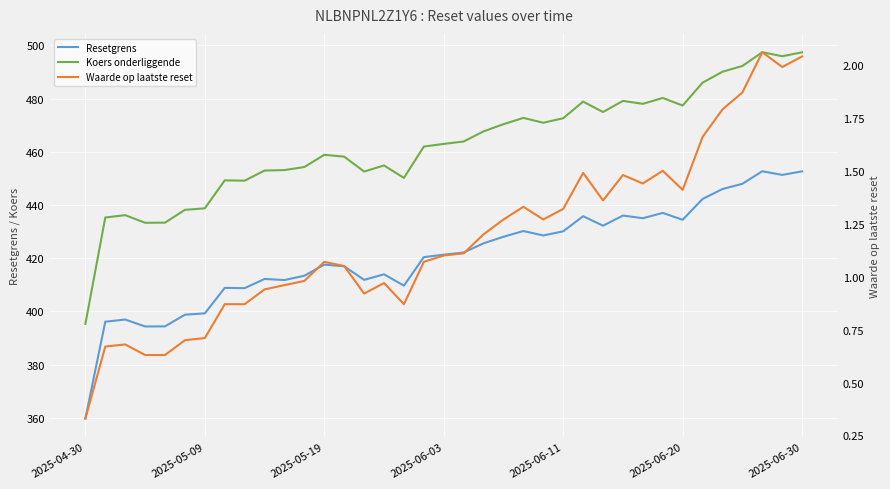

What is the average value of the Koers onderliggende series?

462.6